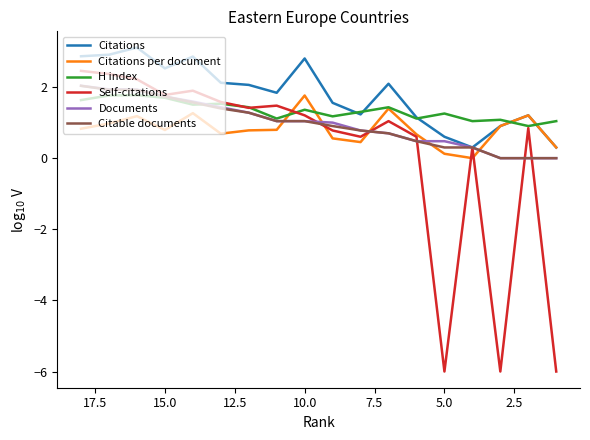

In Self-citations, how many points are lower than both neighbors (excluding endpoints)?

5